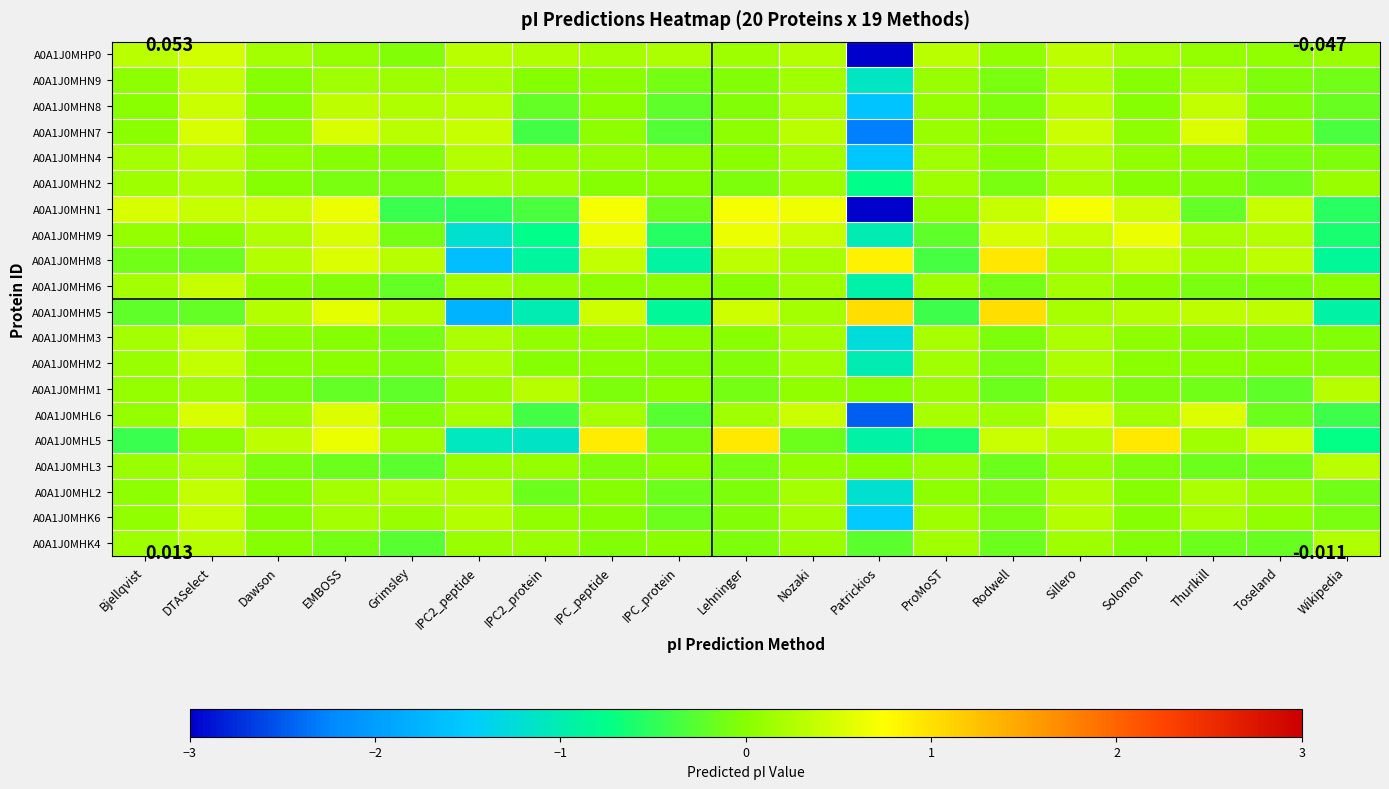

Which category has the highest value across all series?

Patrickios